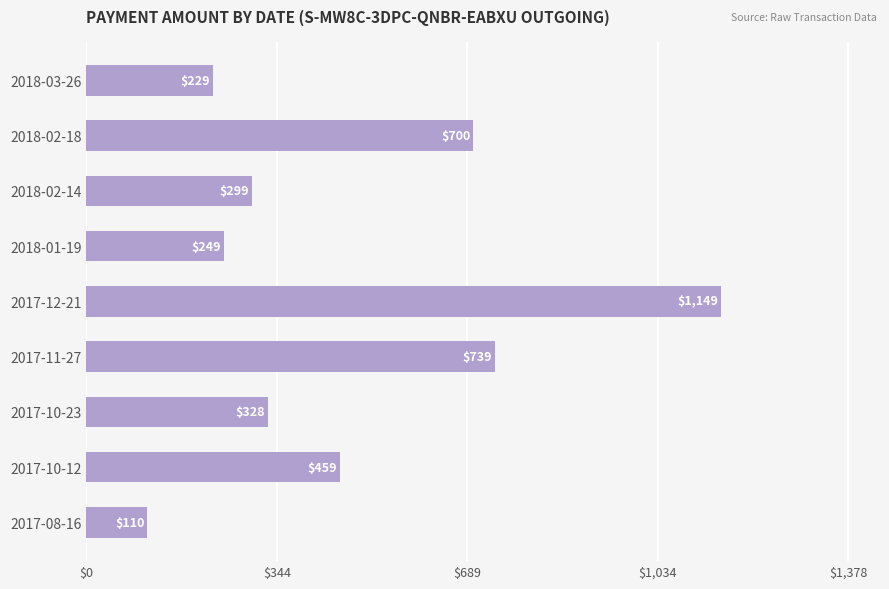

Does the chart contain stacked bars?

No